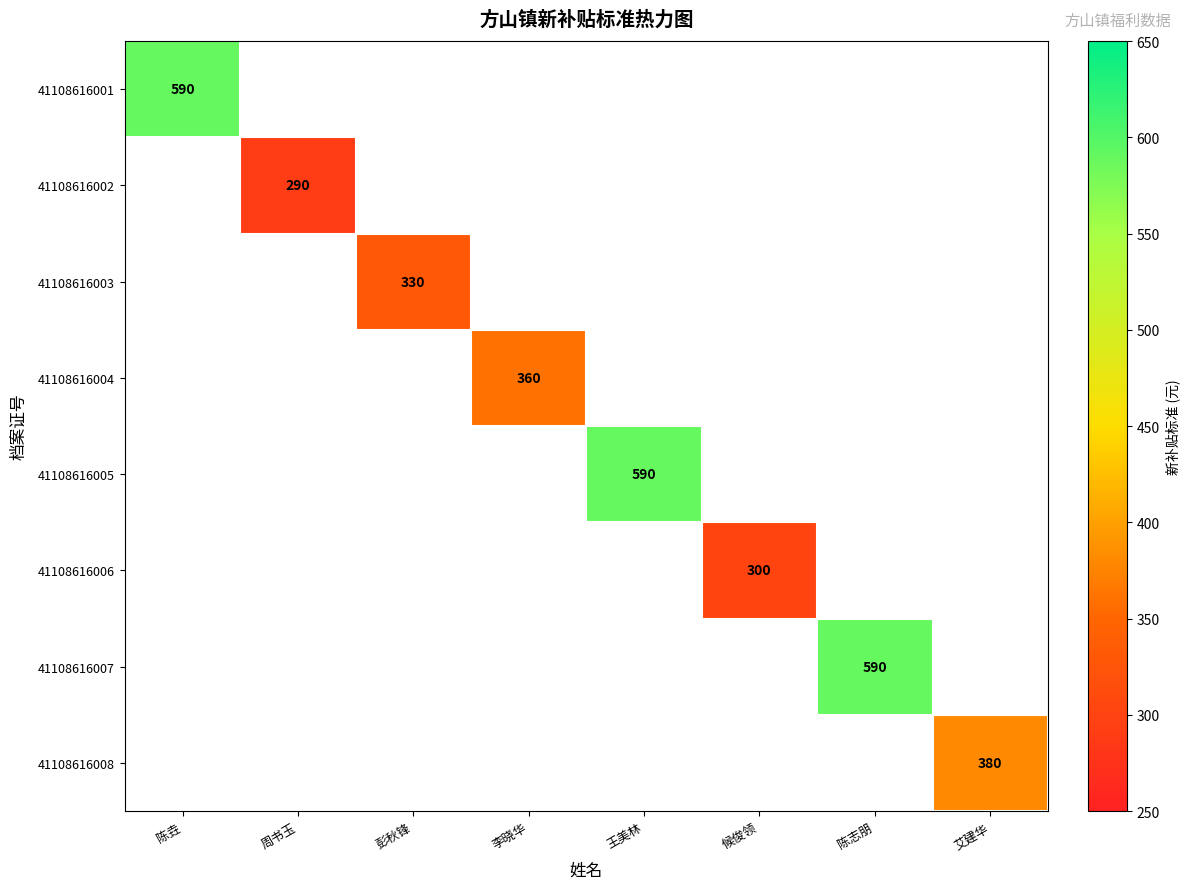

Is it true that 41108616001 equals 590 at 陈垚?

True